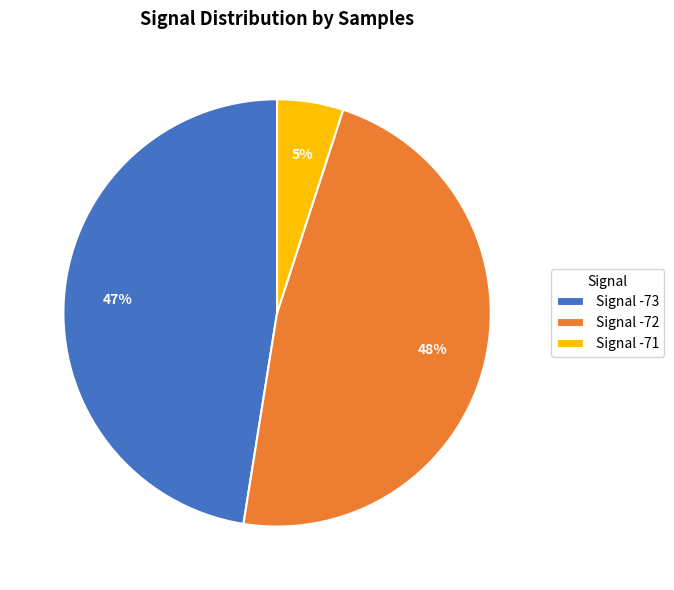

Is it true that Signal -72 is 56% of the pie?

False